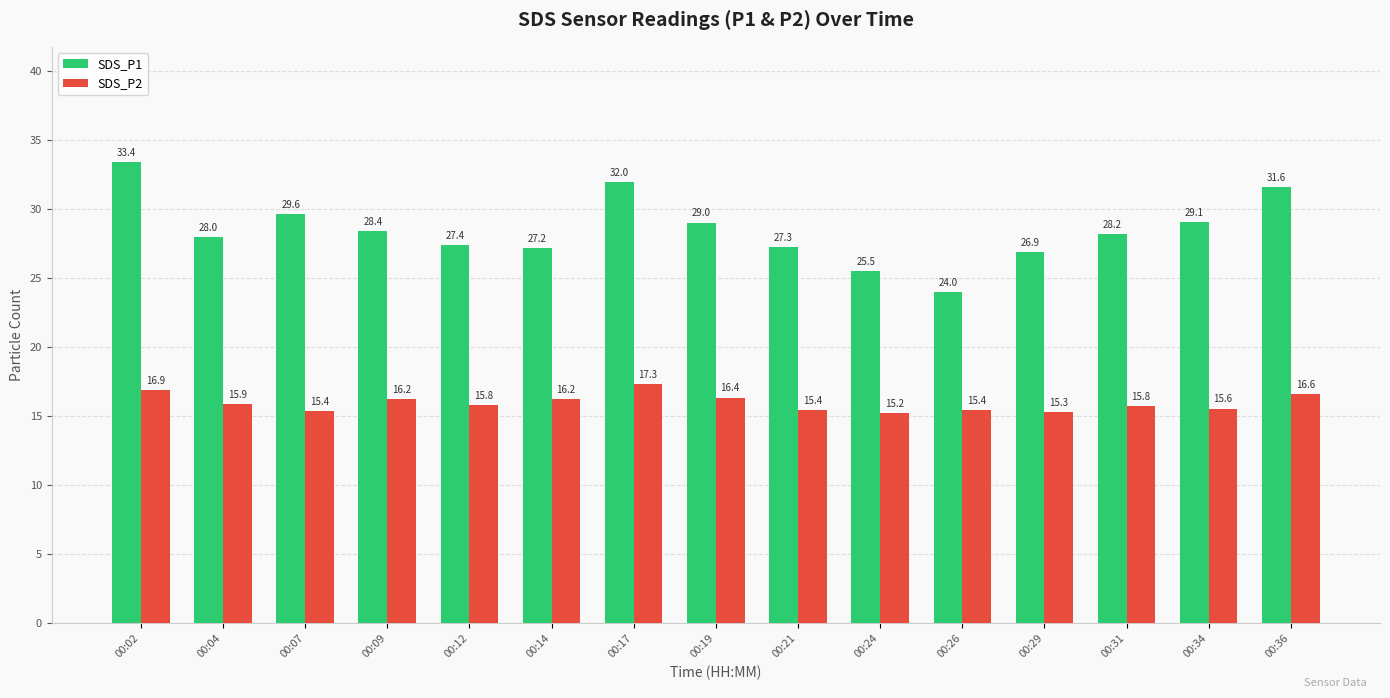

Read the SDS_P1 value at 00:02.

33.4